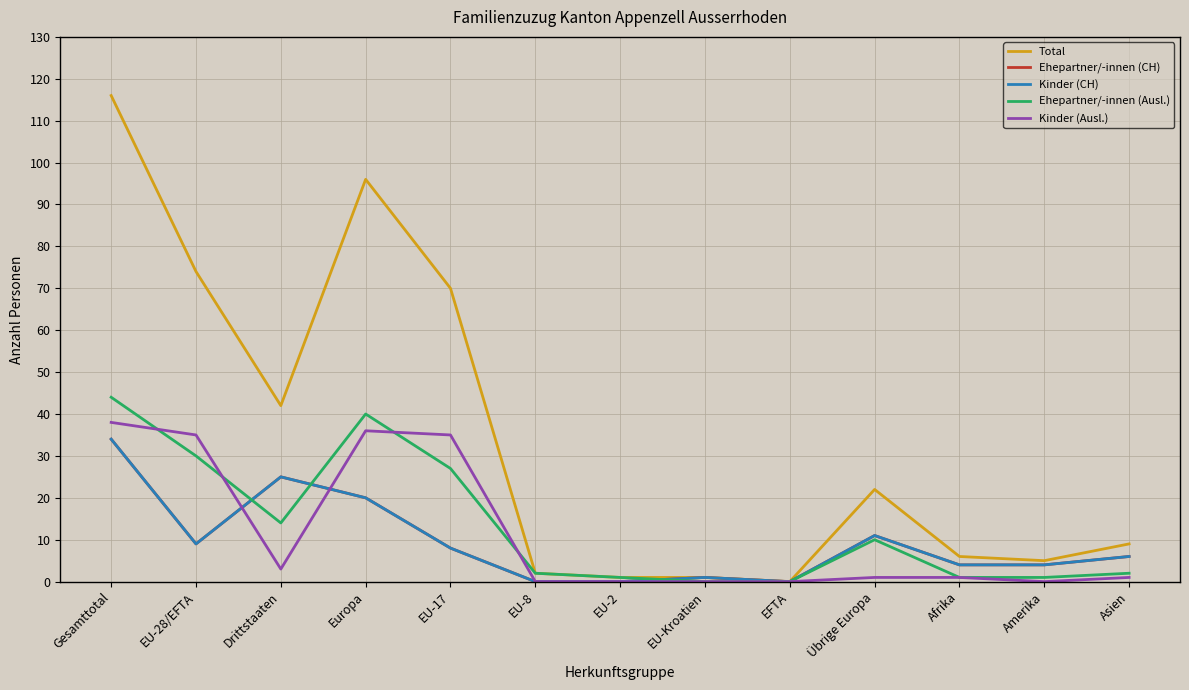

Is the value of Ehepartner/-innen (CH) at Europa greater than the value of Kinder (CH) at Übrige Europa?

Yes